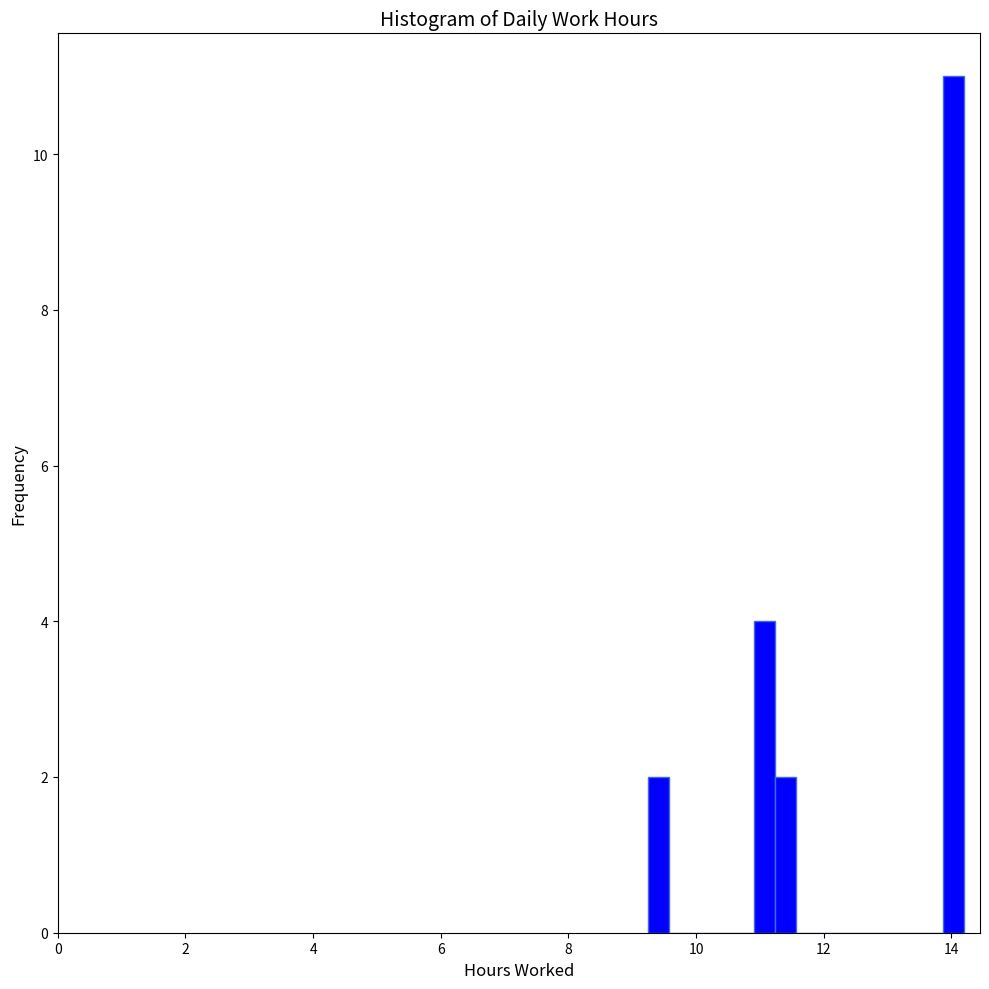

Read against the x-axis, roughly where is the centre of the tallest bar?

14.0